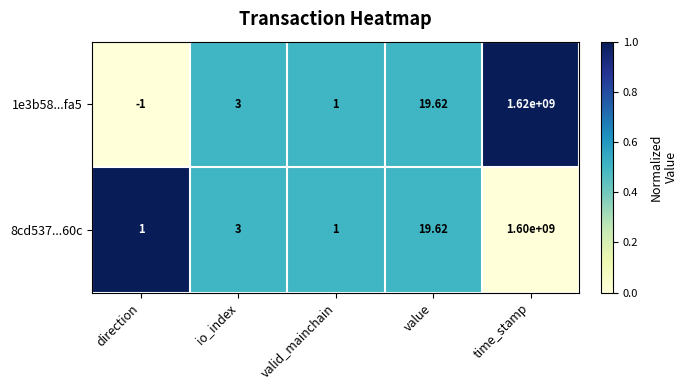

Which label corresponds to the largest value in the chart?

time_stamp